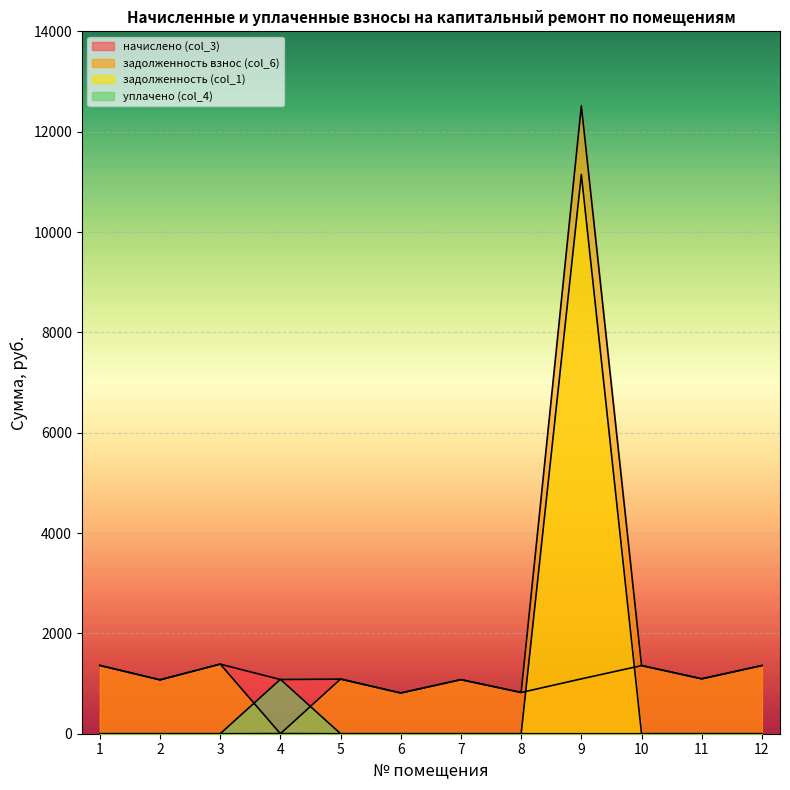

Is it true that задолженность (col_1) equals -3893.8 at 2?

False